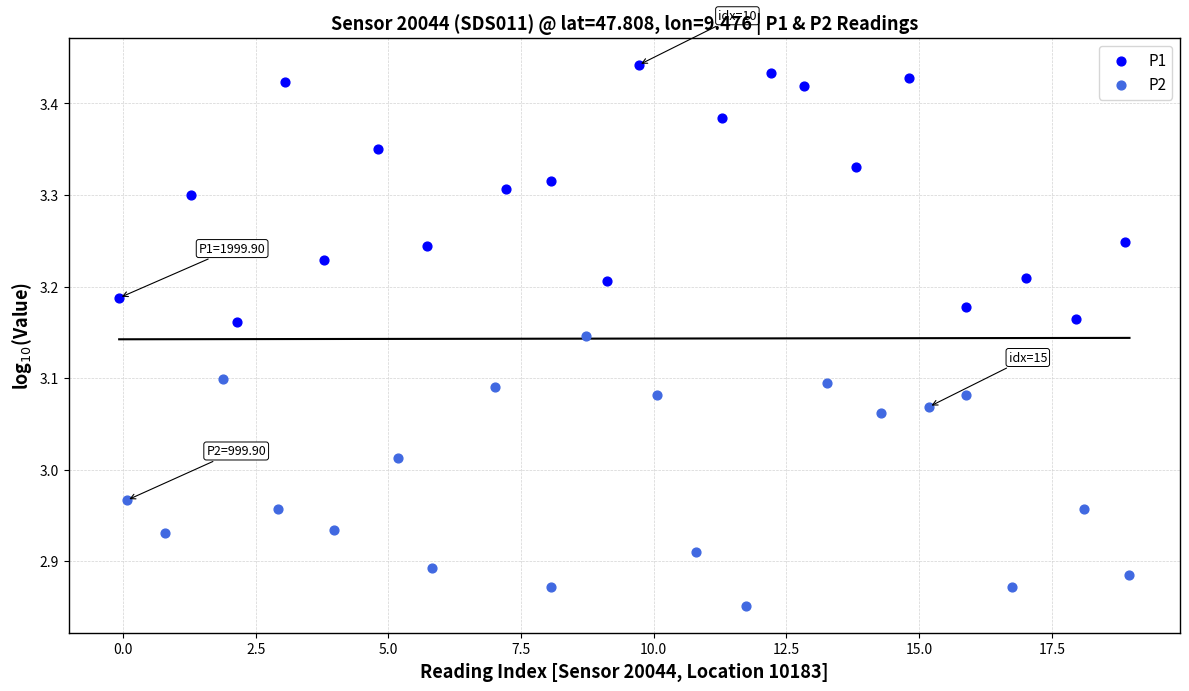

Which series has the widest spread of Y values?

P2